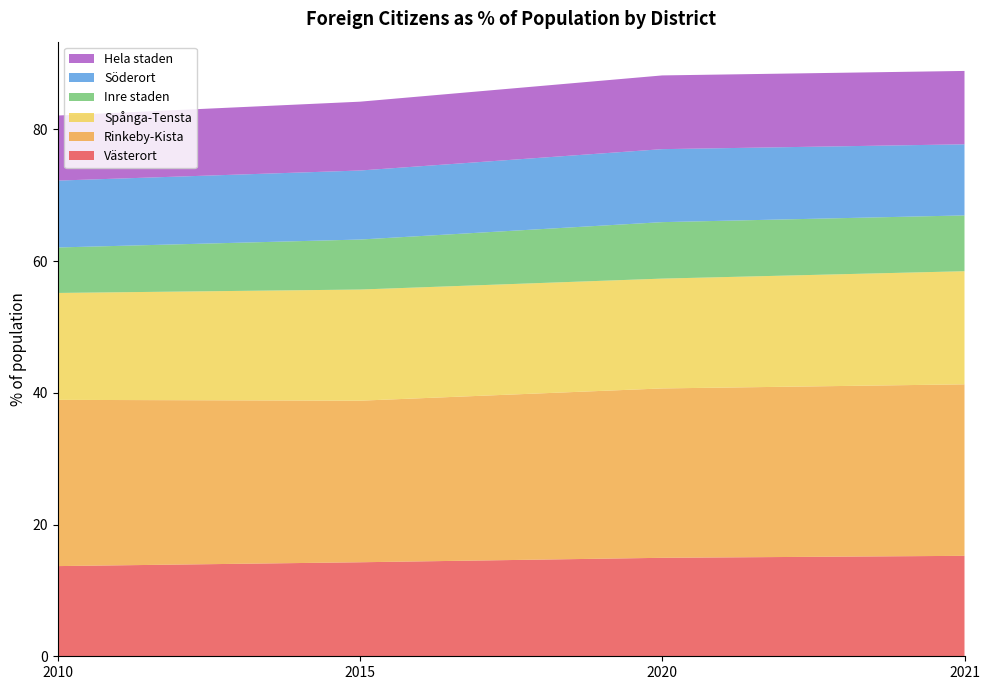

Reading left to right, what are all the values shown in this chart?

Västerort: 13.7	14.3	15.0	15.3
Rinkeby-Kista: 25.2	24.5	25.7	26.0
Spånga-Tensta: 16.2	16.9	16.7	17.2
Inre staden: 6.9	7.6	8.6	8.5
Söderort: 10.2	10.5	11.1	10.8
Hela staden: 9.9	10.5	11.2	11.1